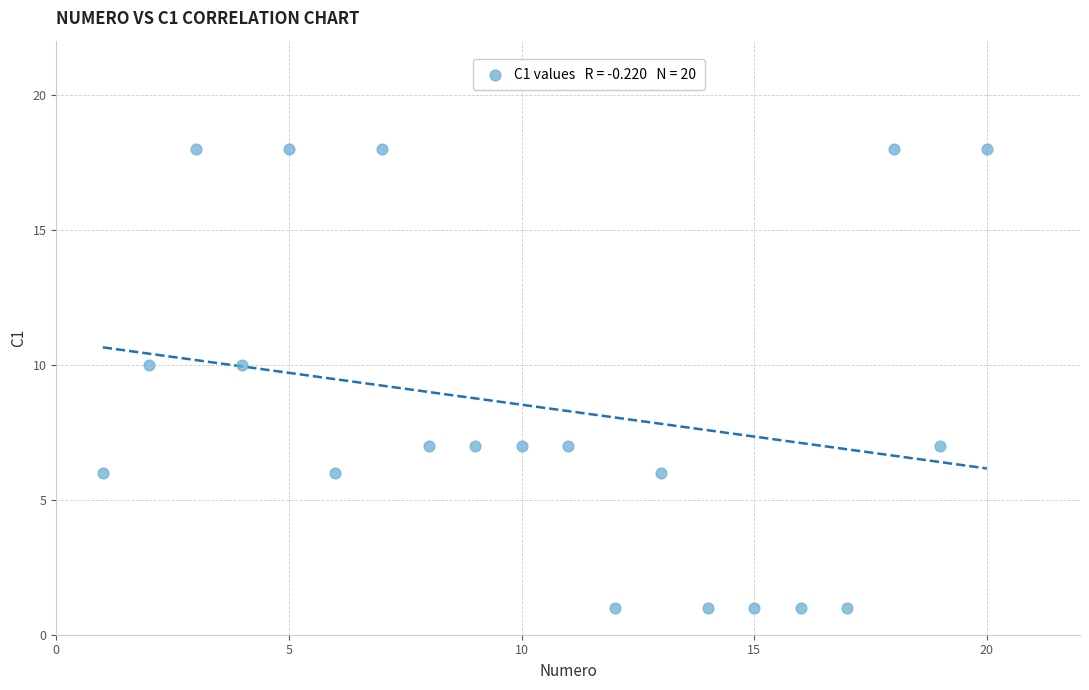

What is the range of Y values (max minus min)?

17